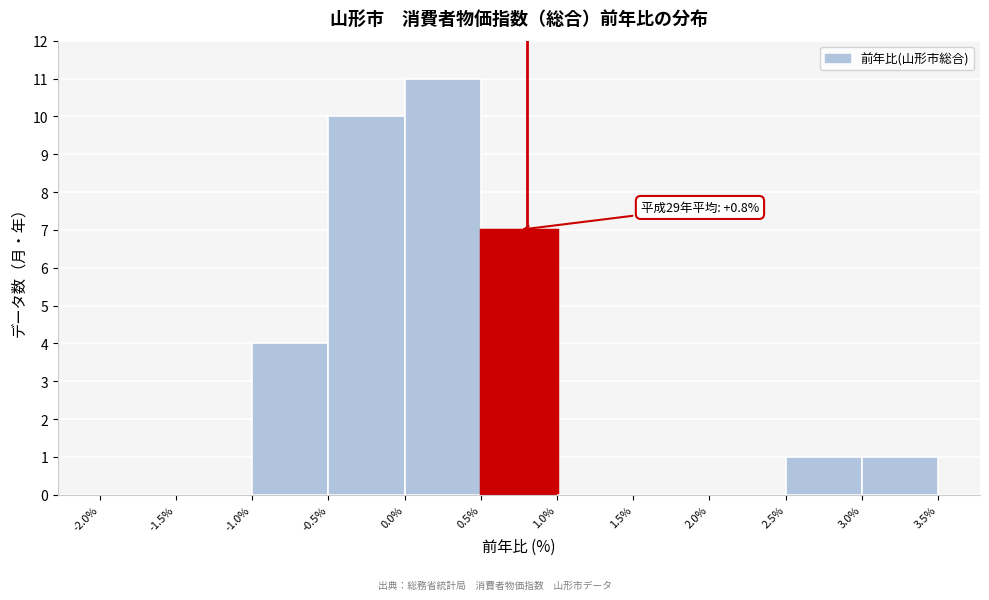

Which range on the x-axis has the tallest bar?

0.0% to 0.5%